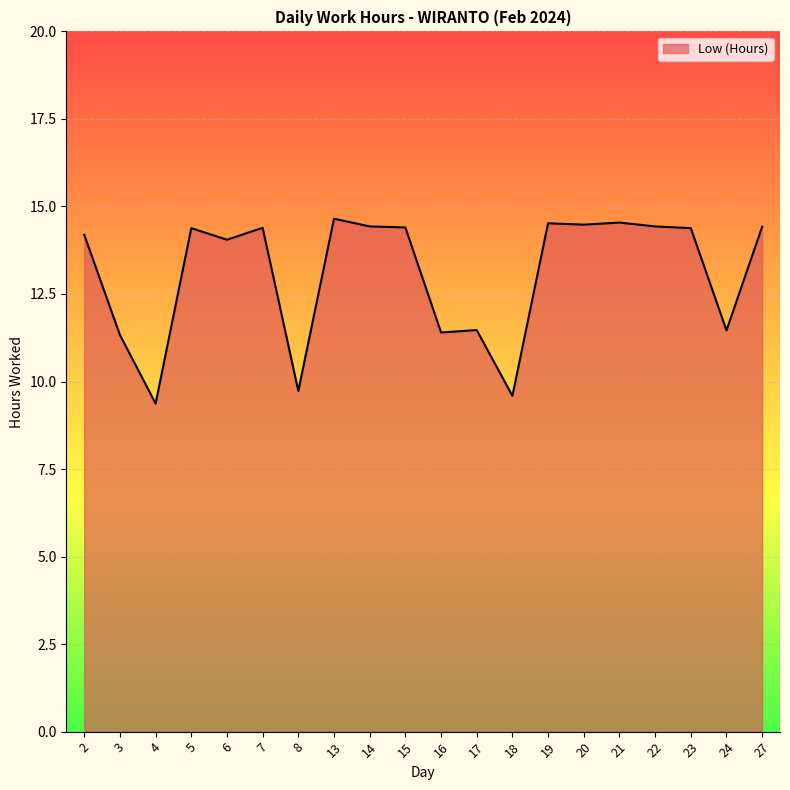

What value does the data have at 23?

14.4